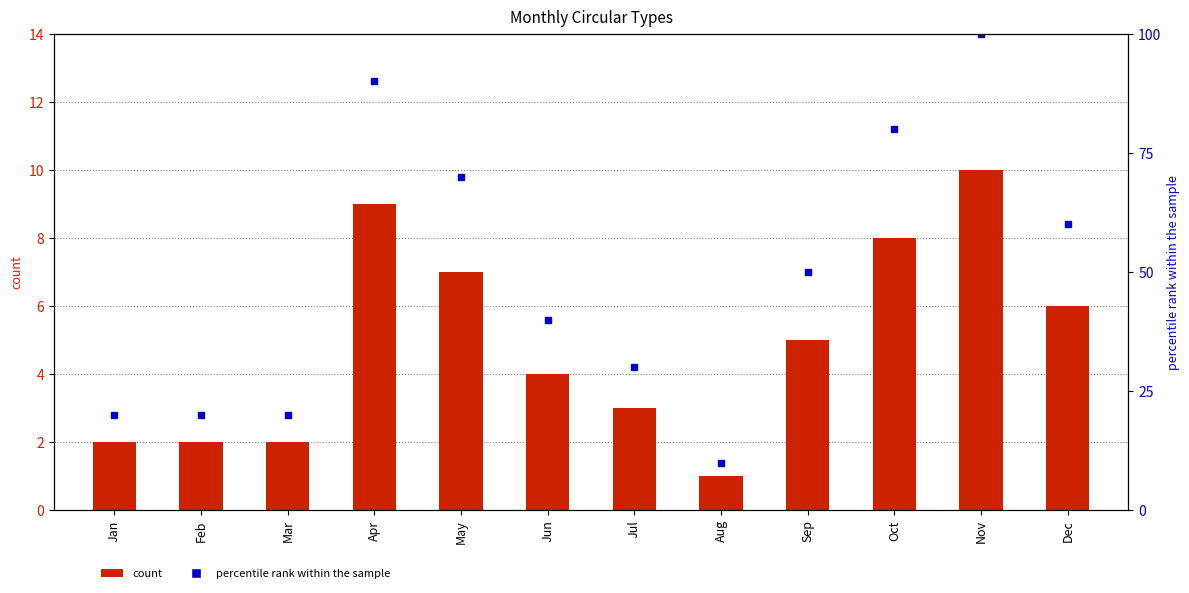

Where is DOU nearest to the value 2?

Jan